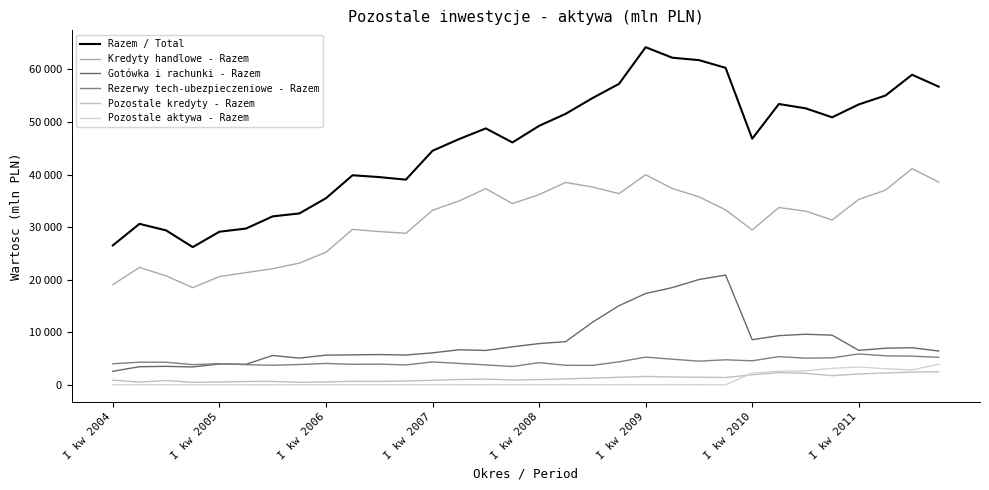

Which series has the largest range (max minus min)?

Razem / Total